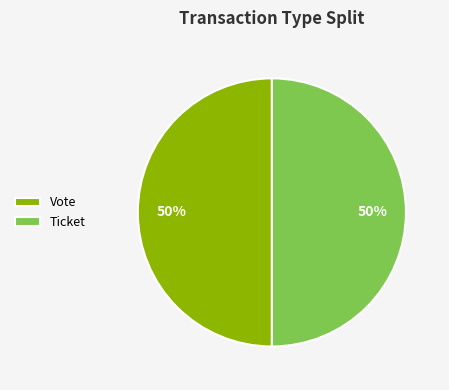

To the nearest percent, what is the difference between the largest and smallest slice percentages?

0%